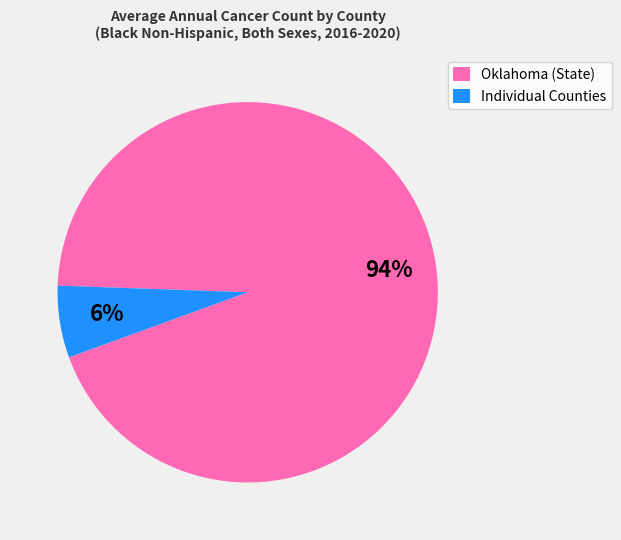

What is the largest slice in the pie chart?

Oklahoma (State)